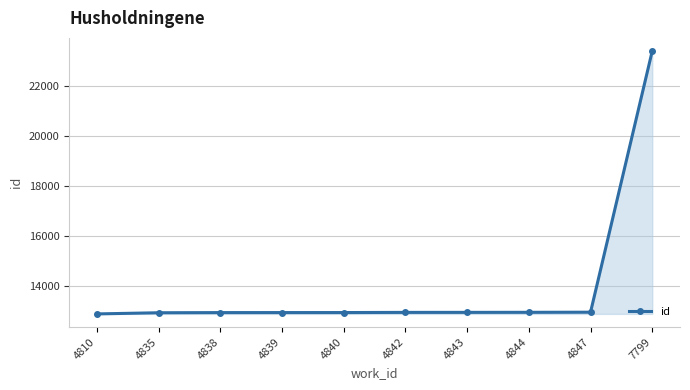

Approximately how many times larger is the value at 4843 compared to 4840?

1.0